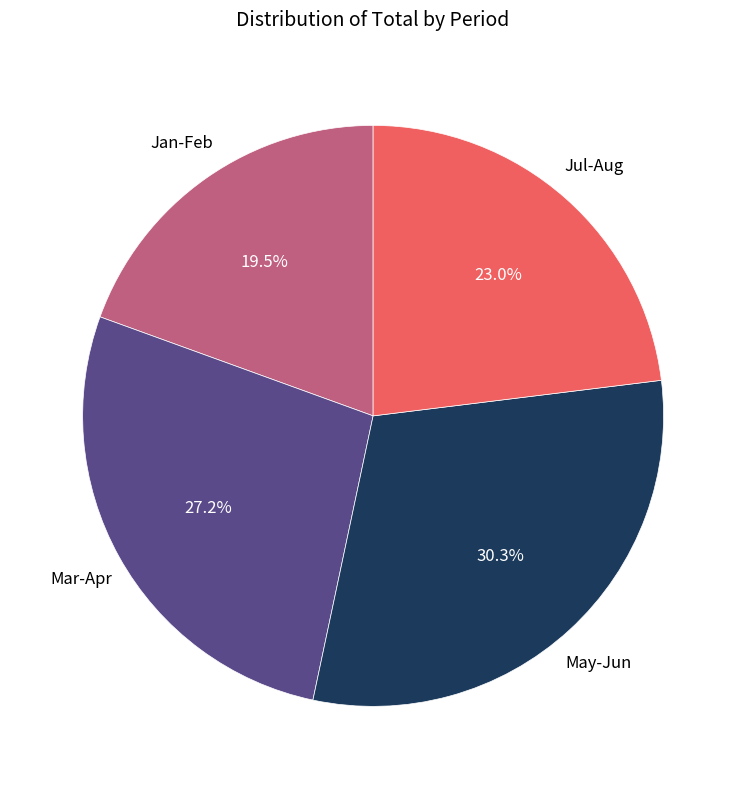

Is there a majority slice in this chart?

No